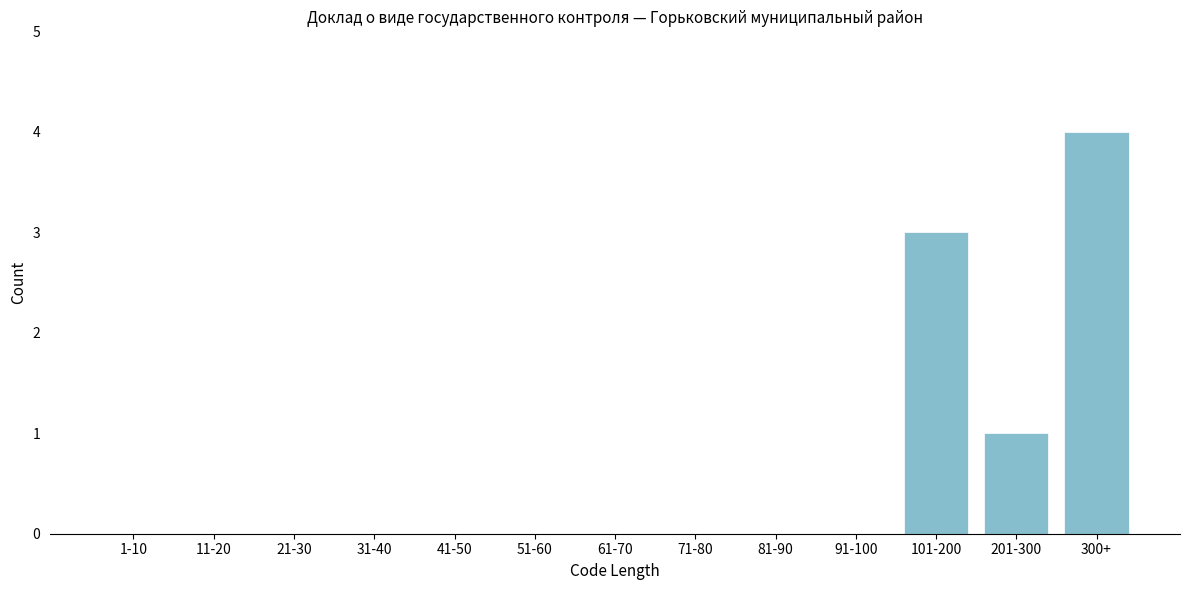

Reading left to right, what are all the values shown in this chart?

1-10=0	11-20=0	21-30=0	31-40=0	41-50=0	51-60=0	61-70=0	71-80=0	81-90=0	91-100=0	101-200=3	201-300=1	300+=4